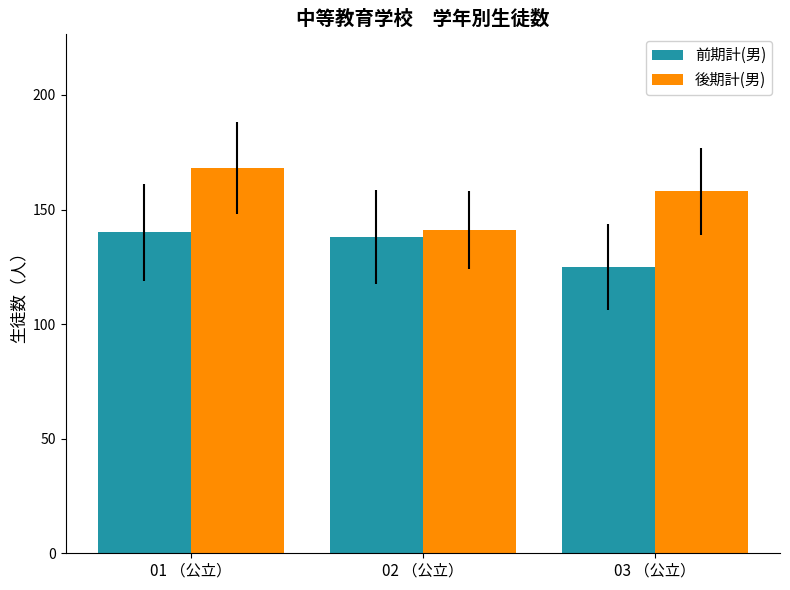

Is the value of 後期計(男) at 01 （公立） greater than the value of 前期計(男) at 01 （公立）?

Yes